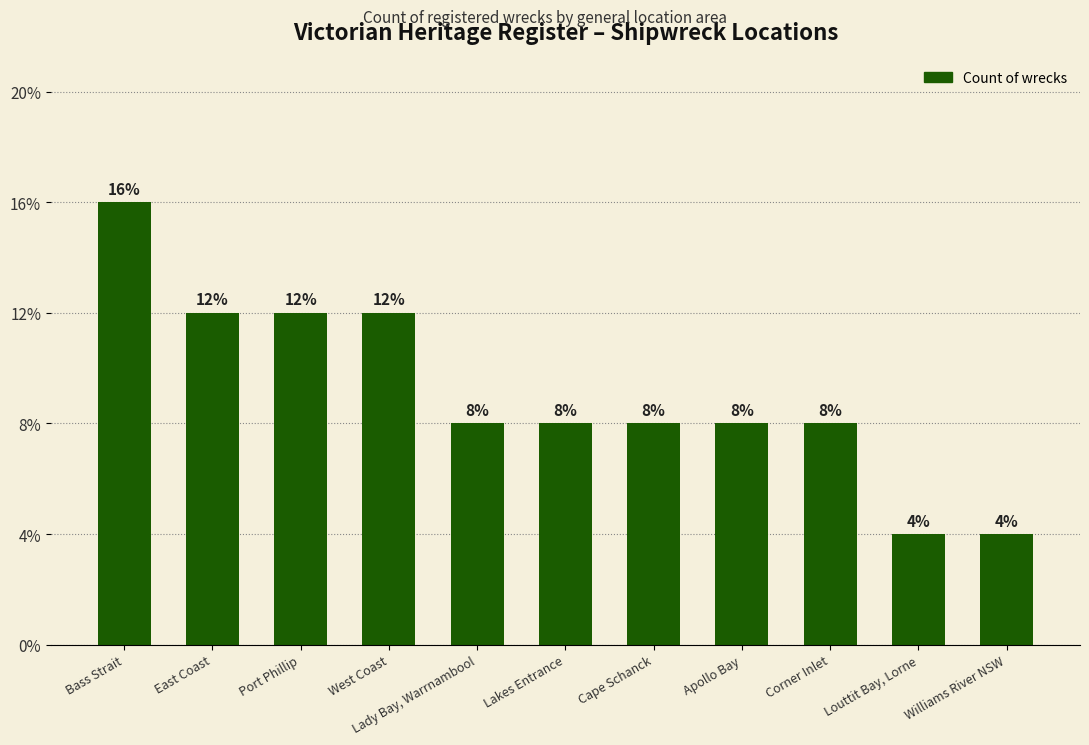

How many data points are less than 2?

2